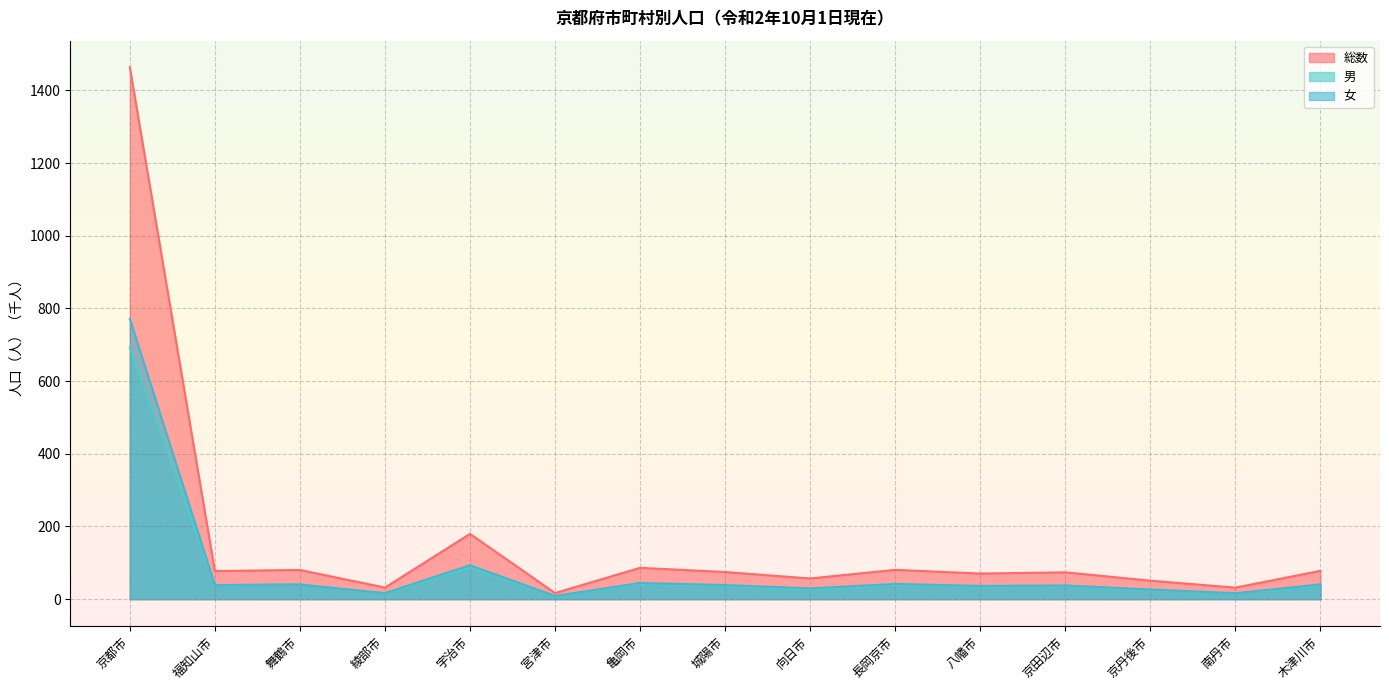

Reading right to left, transcribe all the data shown in this chart.

総数: 木津川市=77.9	南丹市=31.6	京丹後市=50.9	京田辺市=73.8	八幡市=70.4	長岡京市=80.6	向日市=56.9	城陽市=74.6	亀岡市=86.2	宮津市=16.8	宇治市=179.6	綾部市=31.8	舞鶴市=80.3	福知山市=77.3	京都市=1463.7
男: 木津川市=37.3	南丹市=15.4	京丹後市=24.4	京田辺市=36.1	八幡市=34.0	長岡京市=38.8	向日市=27.1	城陽市=35.9	亀岡市=41.7	宮津市=7.9	宇治市=86.3	綾部市=15.2	舞鶴市=40.2	福知山市=38.5	京都市=692.3
女: 木津川市=40.6	南丹市=16.2	京丹後市=26.5	京田辺市=37.6	八幡市=36.4	長岡京市=41.8	向日市=29.7	城陽市=38.7	亀岡市=44.5	宮津市=8.8	宇治市=93.3	綾部市=16.6	舞鶴市=40.1	福知山市=38.8	京都市=771.4